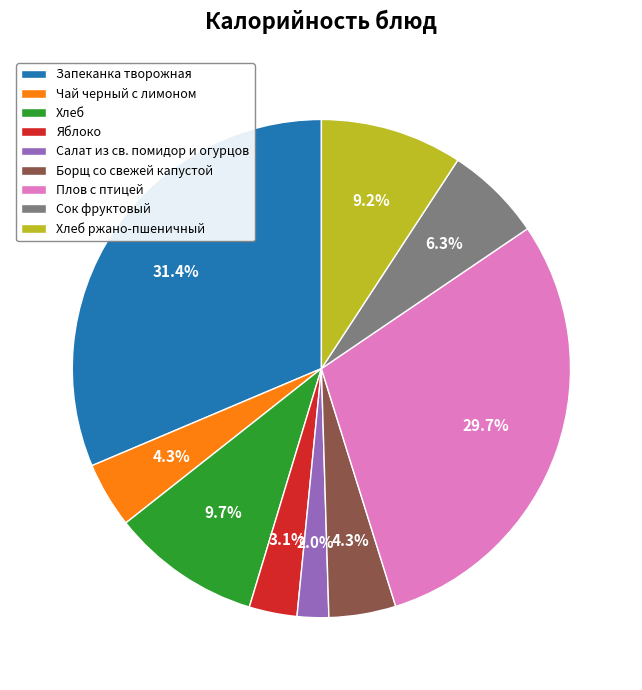

Between Хлеб ржано-пшеничный and Борщ со свежей капустой, which is larger?

Хлеб ржано-пшеничный